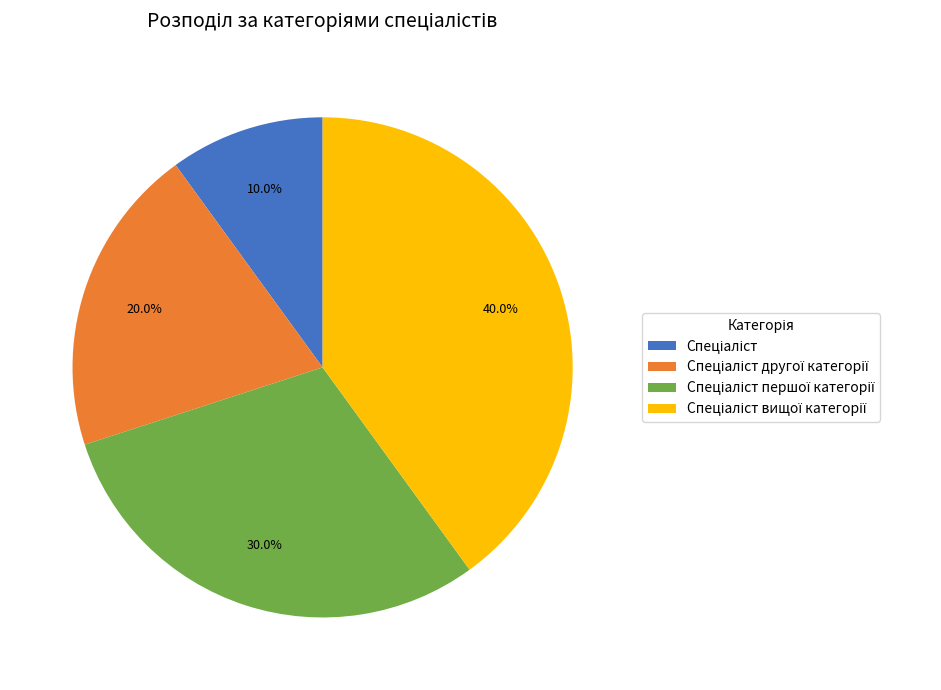

Does any single category account for the majority?

No